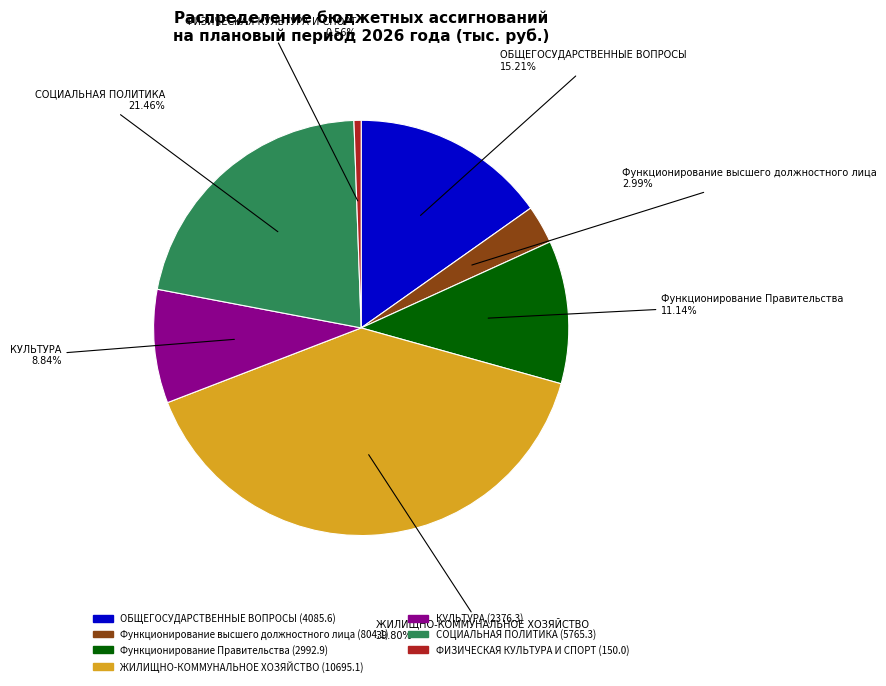

Is it true that ОБЩЕГОСУДАРСТВЕННЫЕ ВОПРОСЫ is 15% of the pie?

True